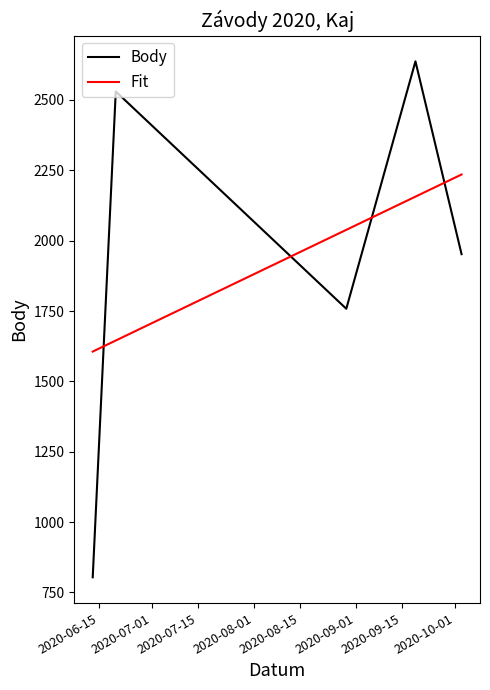

How many times do Body and Fit cross each other?

4